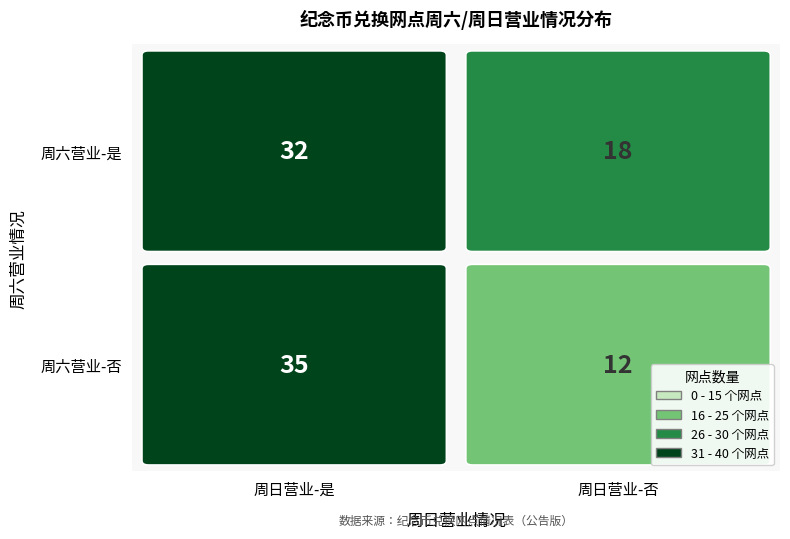

True or false: the data shows 18 at 是_否.

True